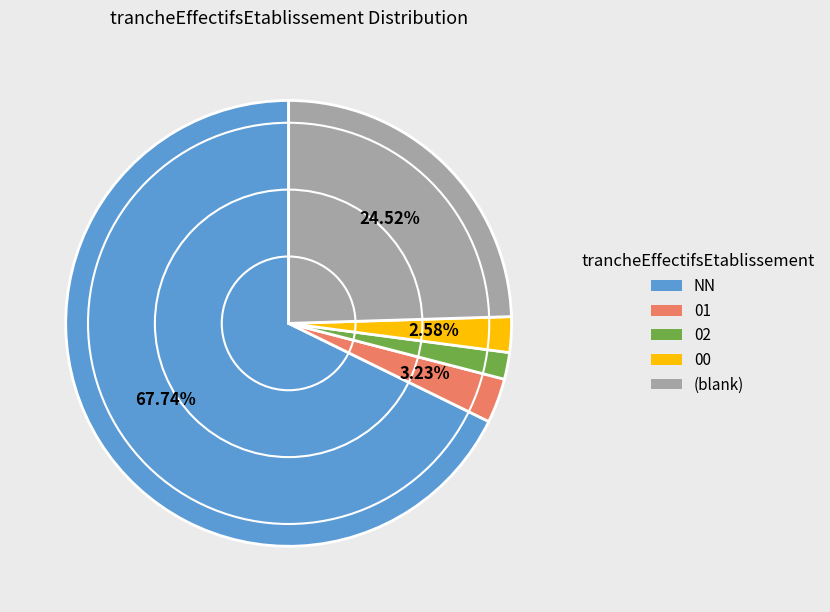

To the nearest percent, what is the average slice percentage?

20%